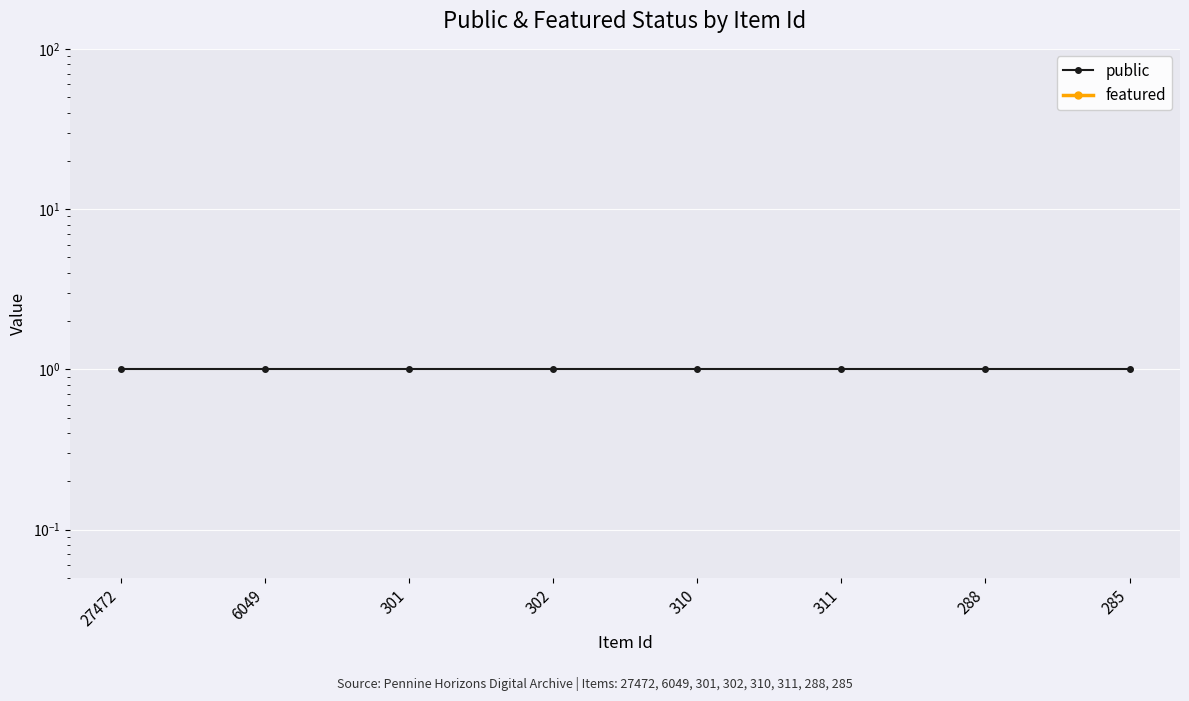

At which category is the sum across all series the highest?

27472